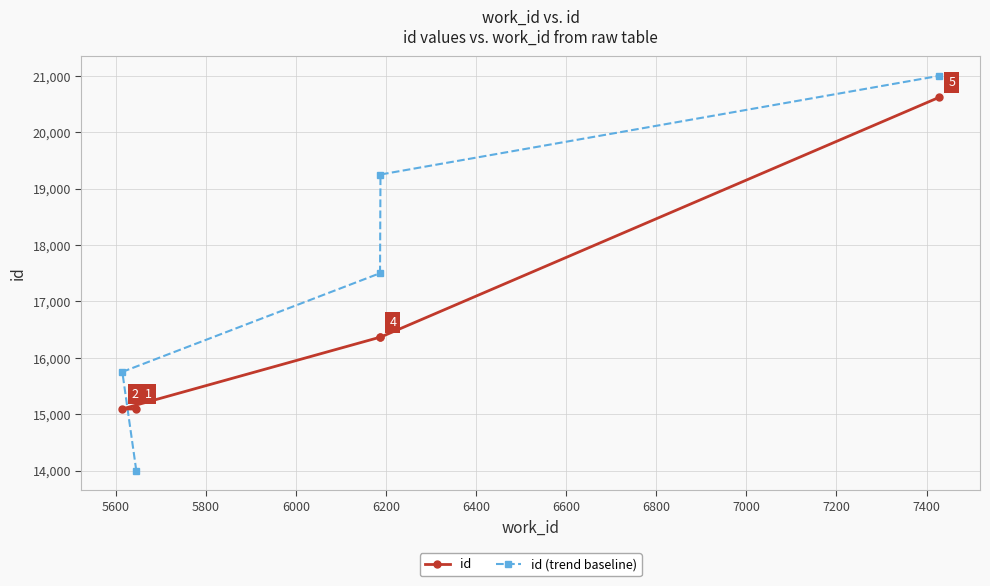

Reading left to right, extract all data points from this chart.

id: 15093	15092	16365	16366	20619
id (trend baseline): 15750	14000	17500	19250	21000